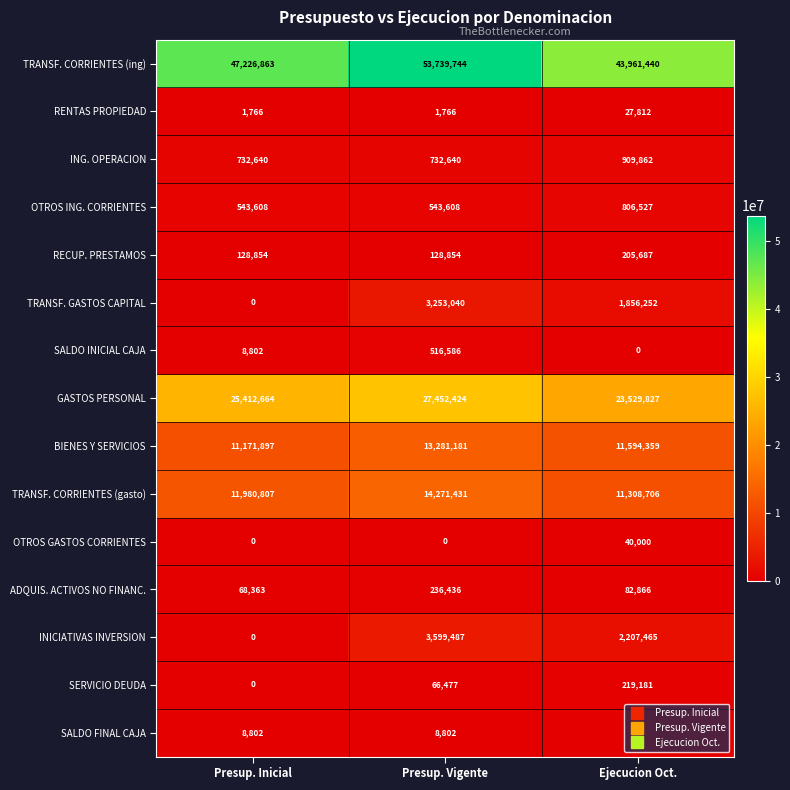

The TRANSF. CORRIENTES (gasto) series shows 11308706 at Ejecucion Oct.. True or false?

True